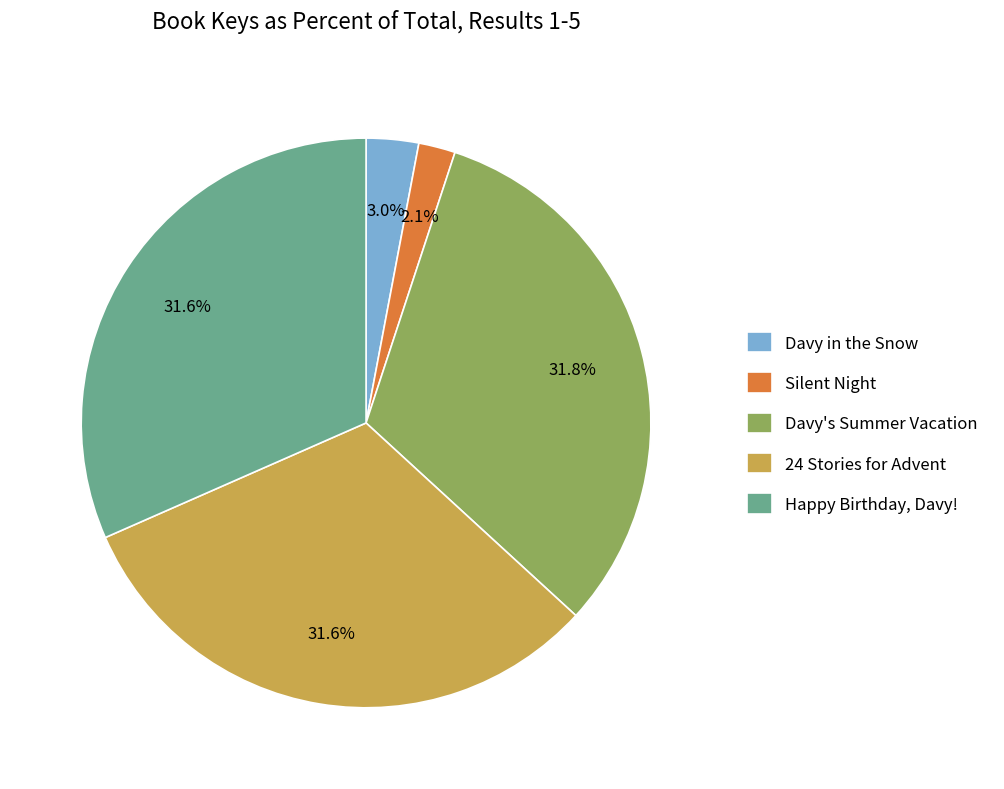

Which category has the smallest portion of the pie?

Silent Night